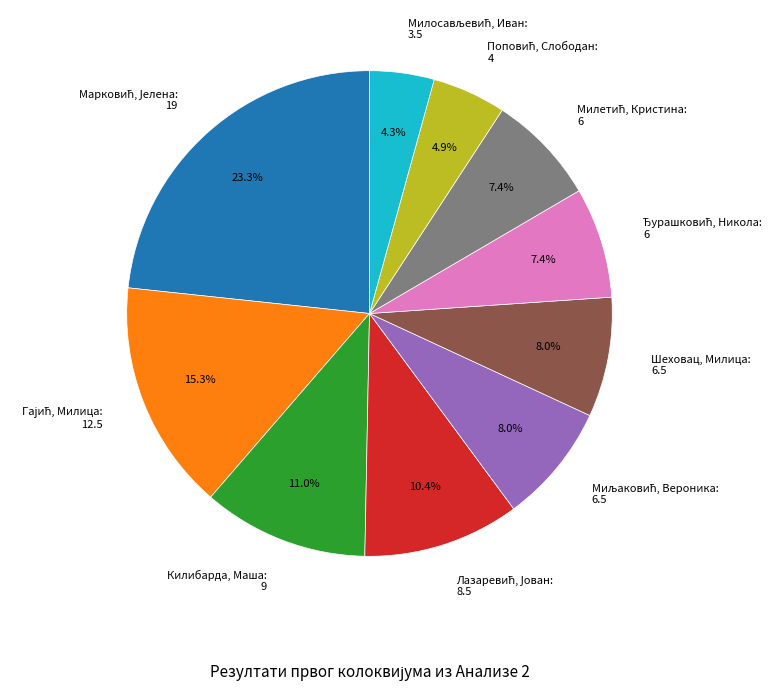

Does any single category account for the majority?

No